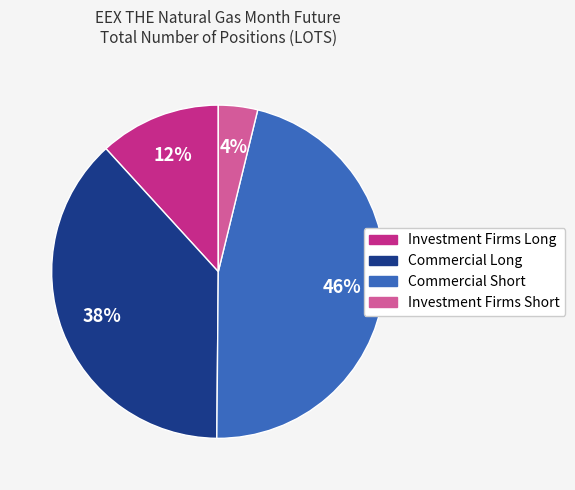

Rank the categories by value from highest to lowest.

Commercial Short, Commercial Long, Investment Firms Long, Investment Firms Short